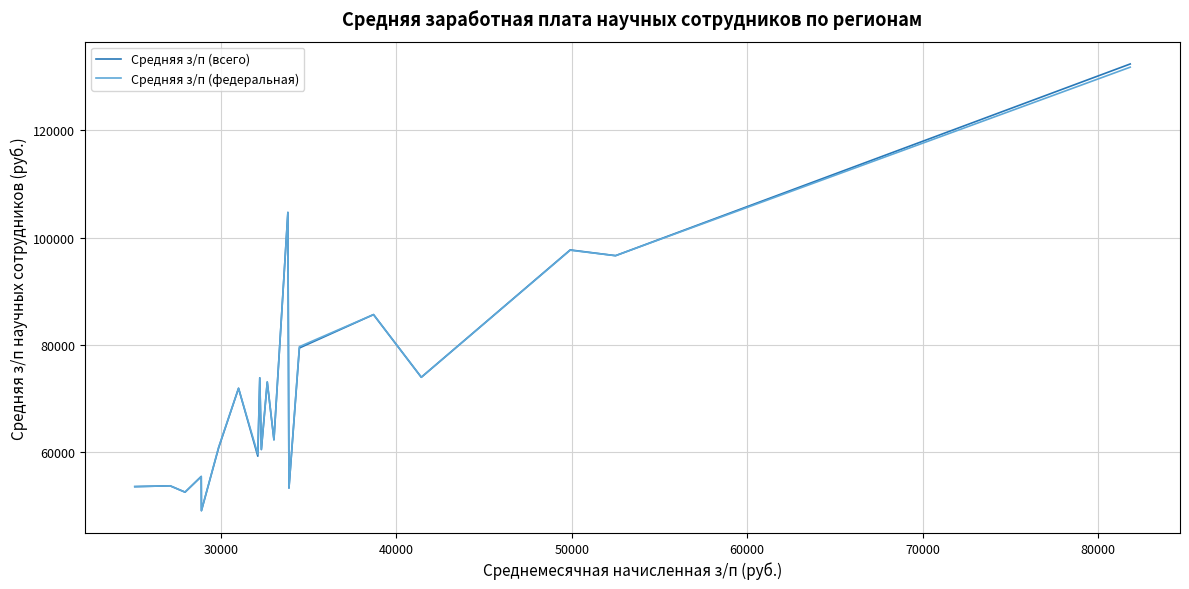

What is the difference between the maximum and minimum values in the Средняя з/п (всего) series?

83369.4